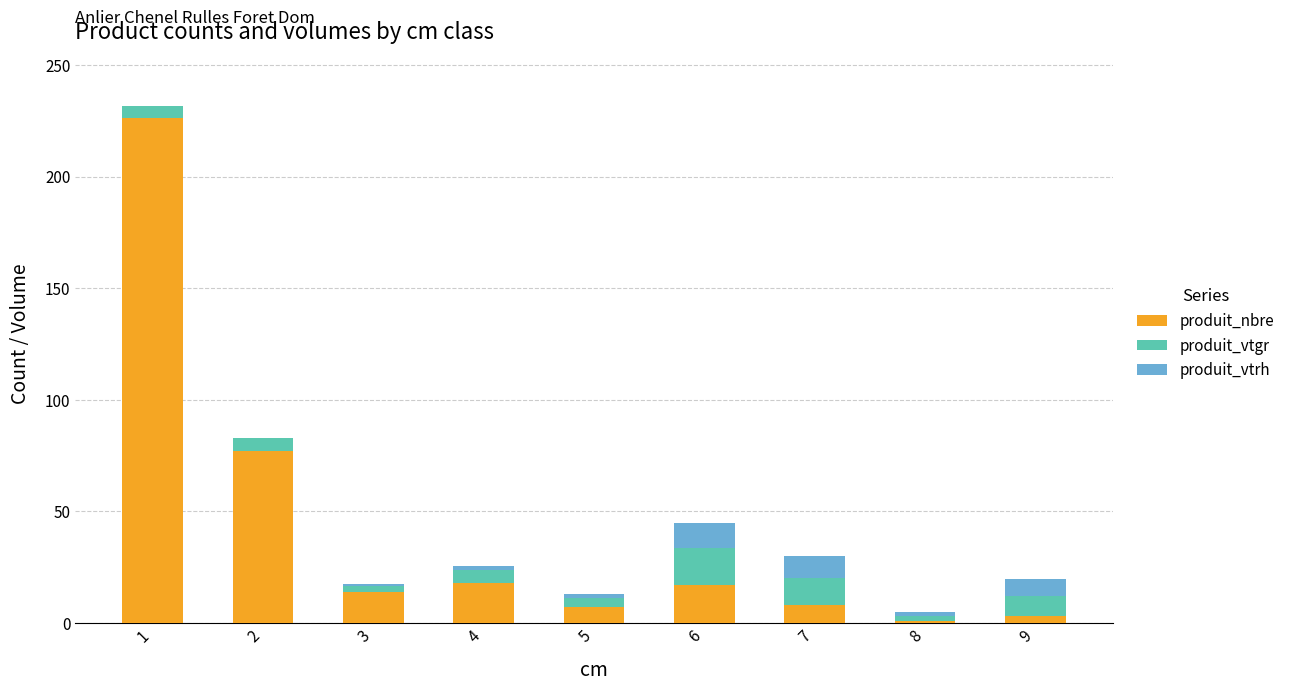

What is the highest value of the produit_nbre series?

226.0